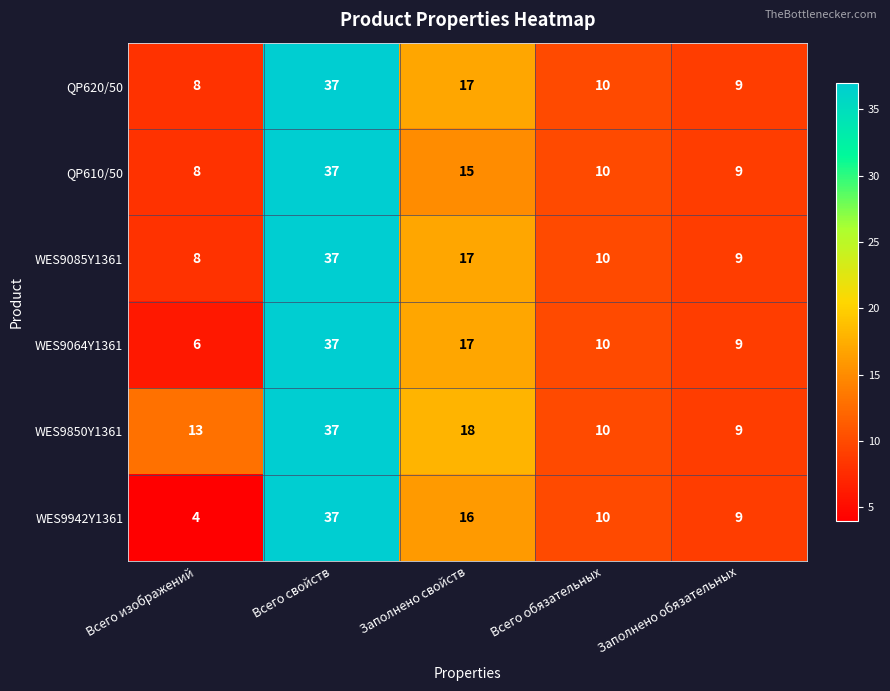

Between Всего изображений and Всего свойств, which series saw the biggest shift?

WES9942Y1361